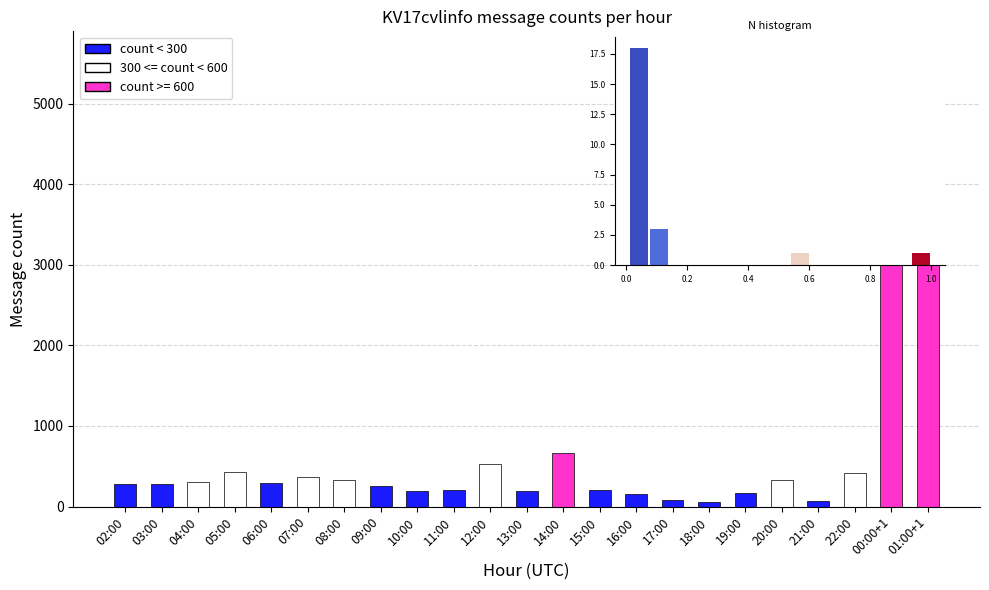

How many values exceed 275?

11